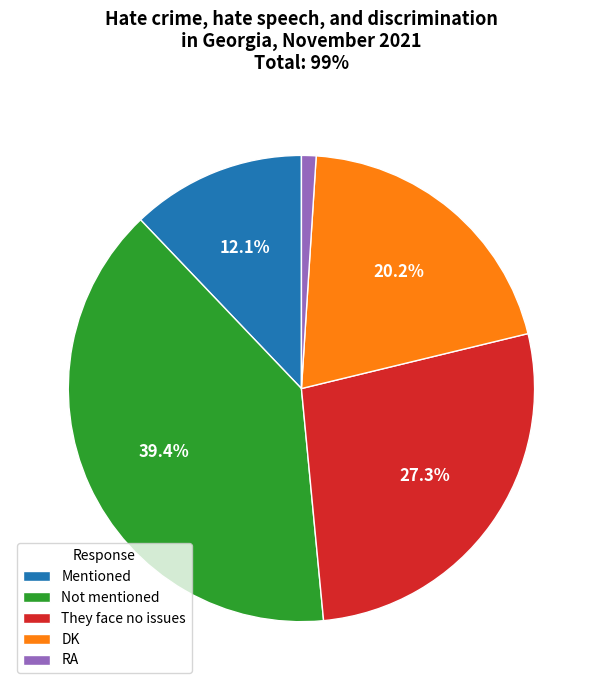

What is the total percentage of Mentioned and Not mentioned?

51.5%